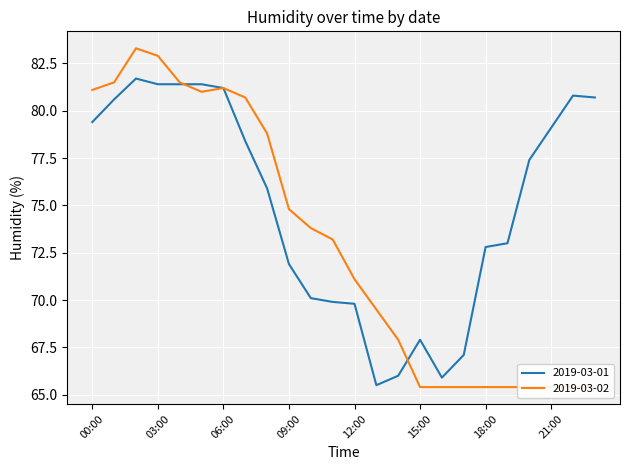

Reading left to right, transcribe all the data shown in this chart.

2019-03-01: 00:00=79.4	01:00=80.6	02:00=81.7	03:00=81.4	04:00=81.4	05:00=81.4	06:00=81.2	07:00=78.4	08:00=75.9	09:00=71.9	10:00=70.1	11:00=69.9	12:00=69.8	13:00=65.5	14:00=66.0	15:00=67.9	16:00=65.9	17:00=67.1	18:00=72.8	19:00=73.0	20:00=77.4	21:00=79.1	22:00=80.8	23:00=80.7
2019-03-02: 00:00=81.1	01:00=81.5	02:00=83.3	03:00=82.9	04:00=81.5	05:00=81.0	06:00=81.2	07:00=80.7	08:00=78.8	09:00=74.8	10:00=73.8	11:00=73.2	12:00=71.1	13:00=69.5	14:00=67.9	15:00=65.4	16:00=65.4	17:00=65.4	18:00=65.4	19:00=65.4	20:00=65.4	21:00=65.4	22:00=65.4	23:00=65.4